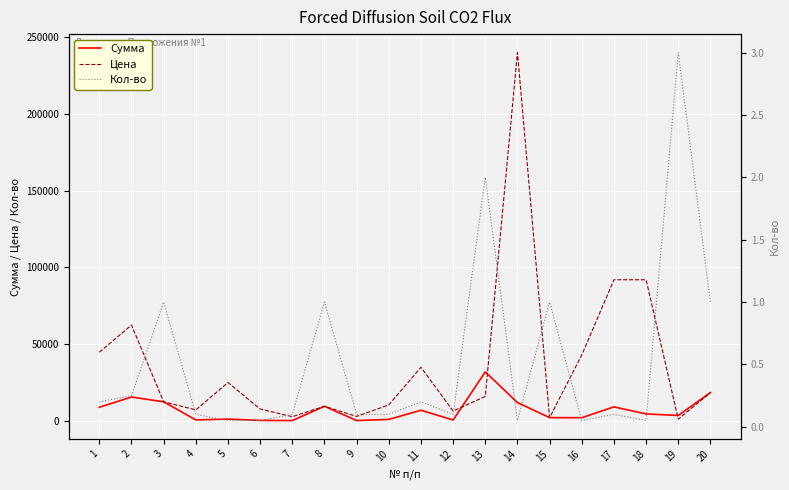

What is the value of the Сумма point at the 5th from the left?

1253.5